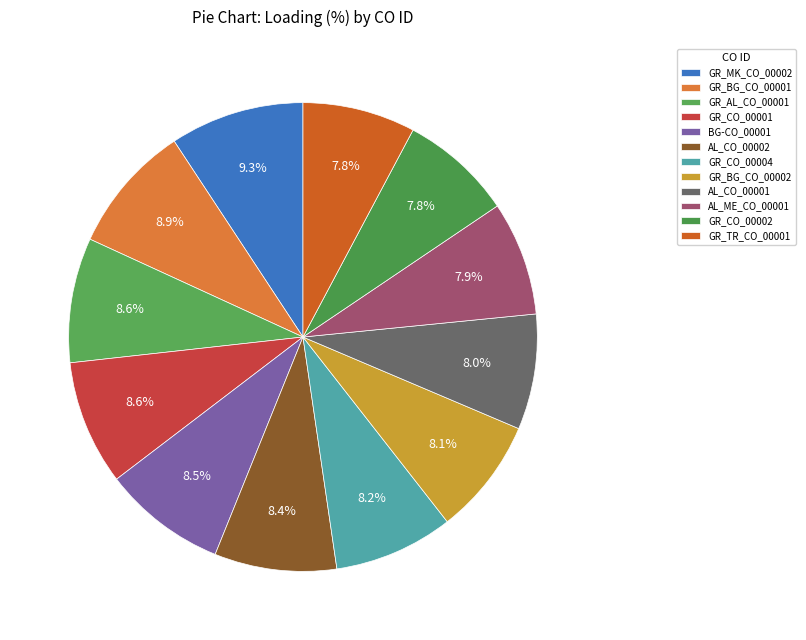

How many segments does this pie chart have?

12